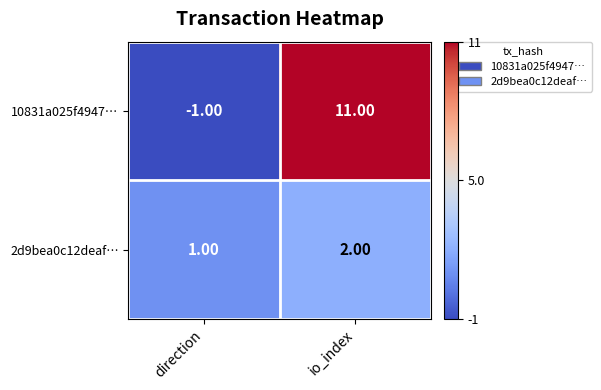

What is the sum of all 10831a025f4947… values?

10